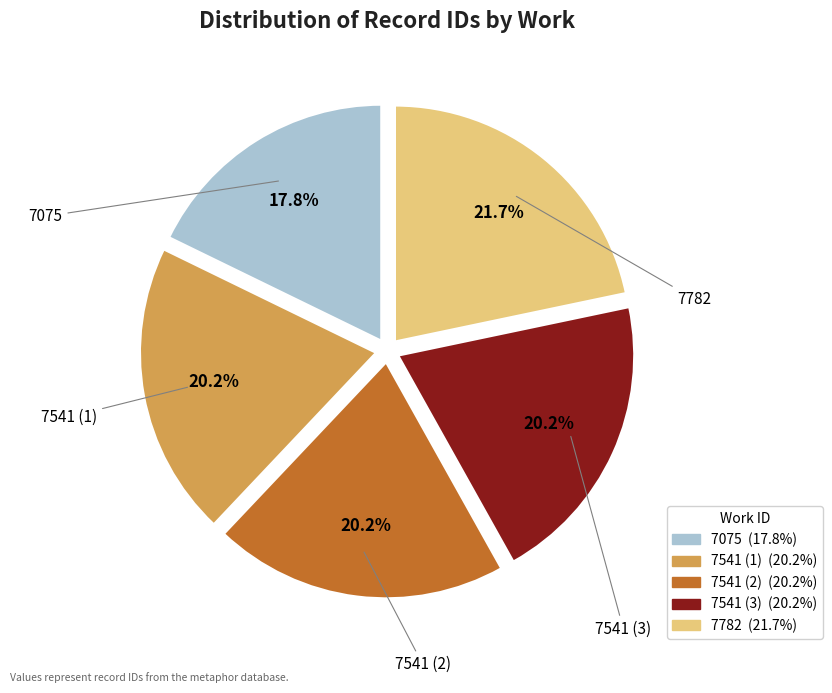

Count the number of slices in the pie.

5